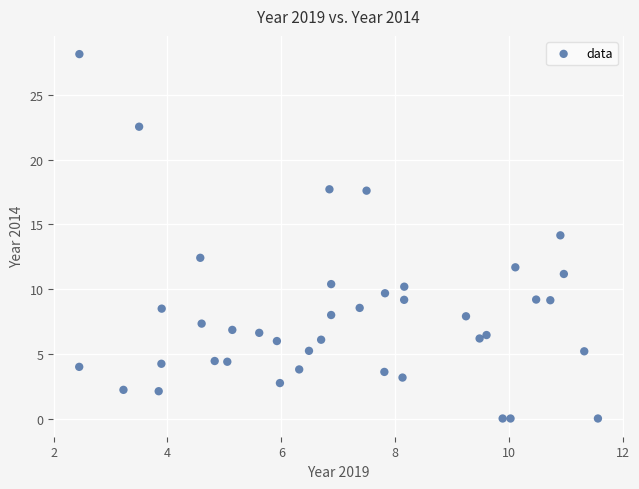

What is the range of X values (max minus min)?

9.1